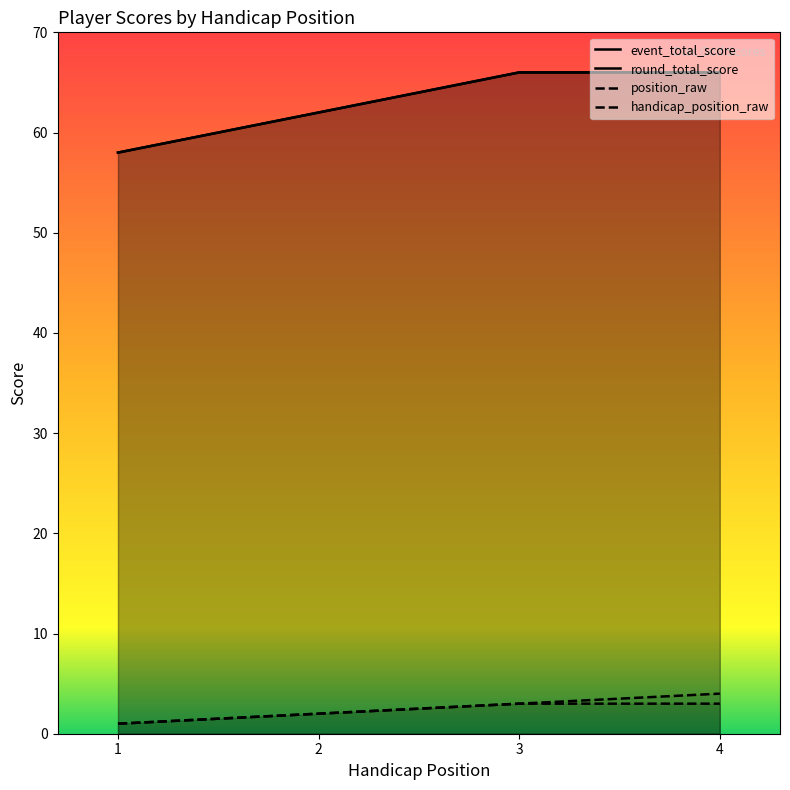

What is the difference between the event_total_score values at 1 and 2?

4